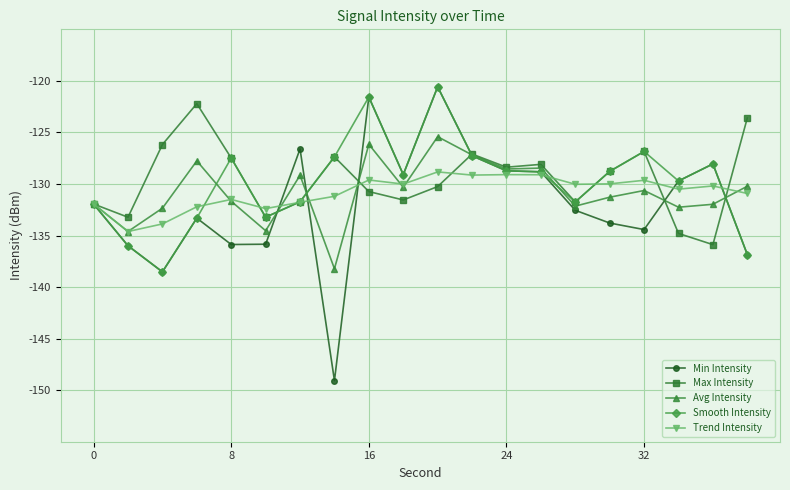

How many lines are shown in the chart?

5